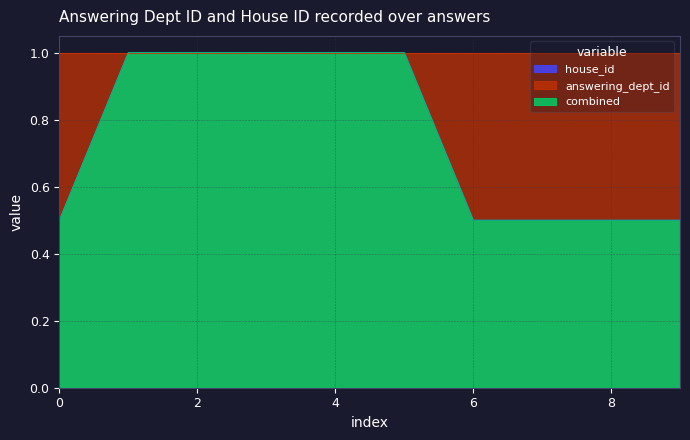

What is the value of the 9th point from the left?

0.5